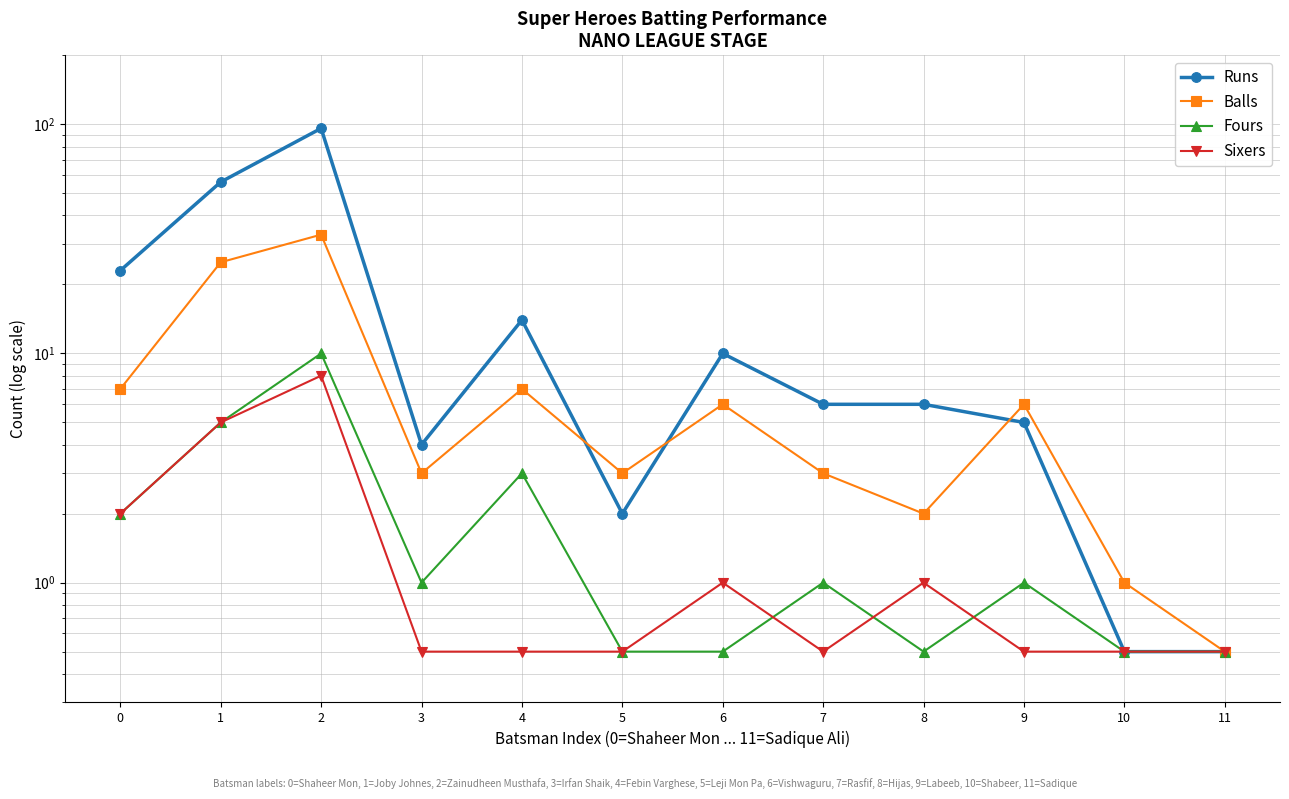

What is the difference between the Runs values at 11 and 9?

4.5